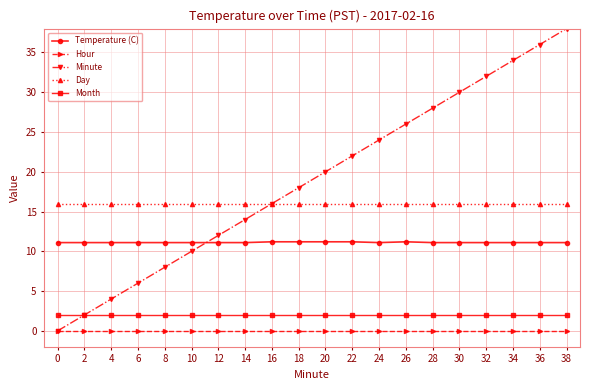

Between 18 and 30, which series saw the biggest shift?

Minute